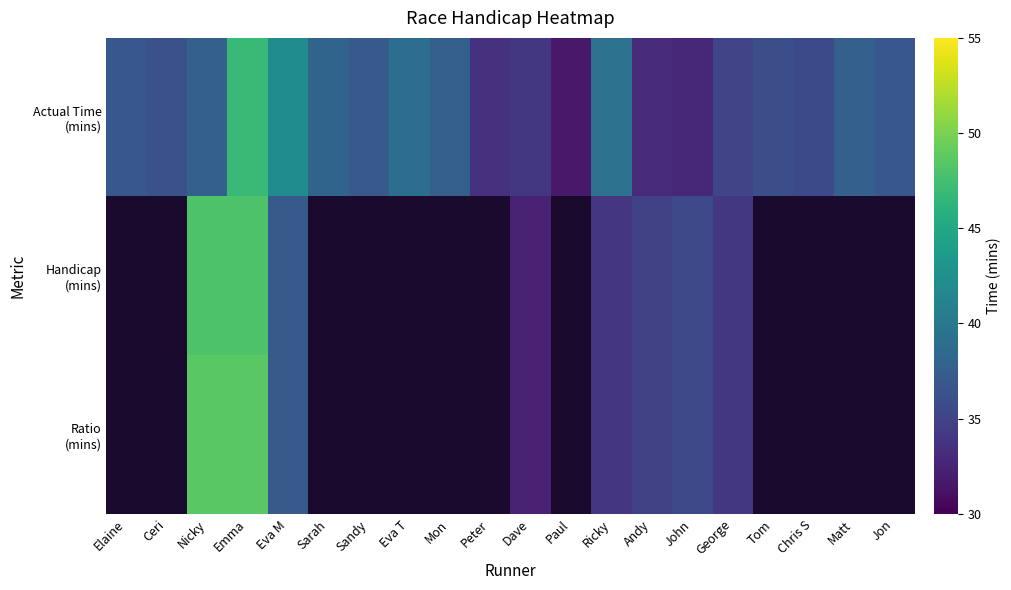

Which series has the largest total across all categories?

Actual Time (mins)